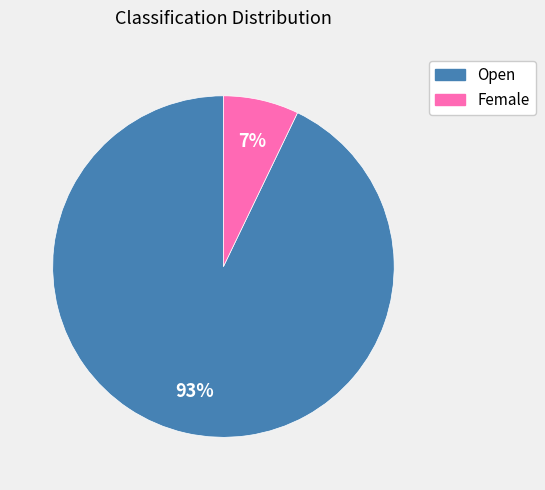

Do Female and Open together represent more than half of the pie?

Yes